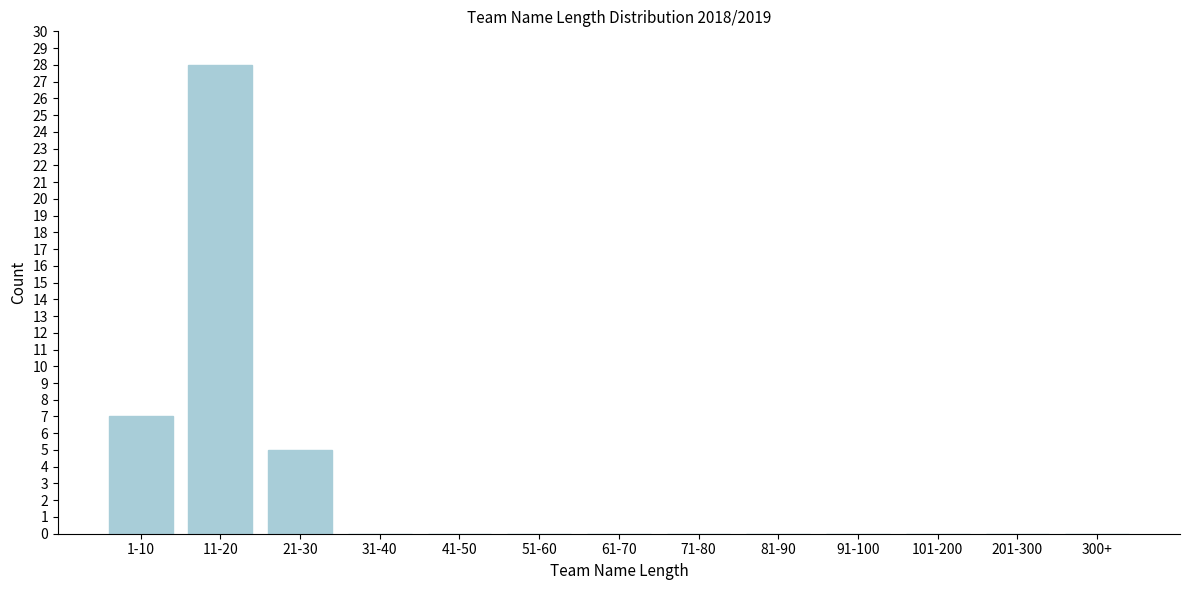

Reading right to left, extract all data points from this chart.

300+=0	201-300=0	101-200=0	91-100=0	81-90=0	71-80=0	61-70=0	51-60=0	41-50=0	31-40=0	21-30=5	11-20=28	1-10=7